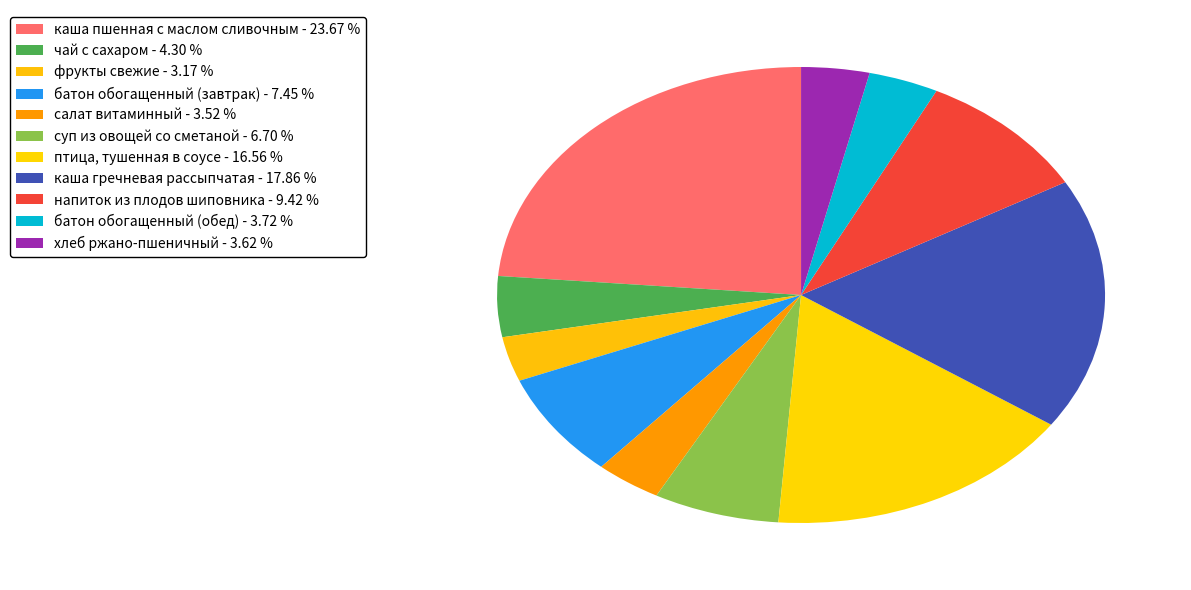

To the nearest percent, what is the combined percentage of напиток из плодов шиповника and салат витаминный?

13%